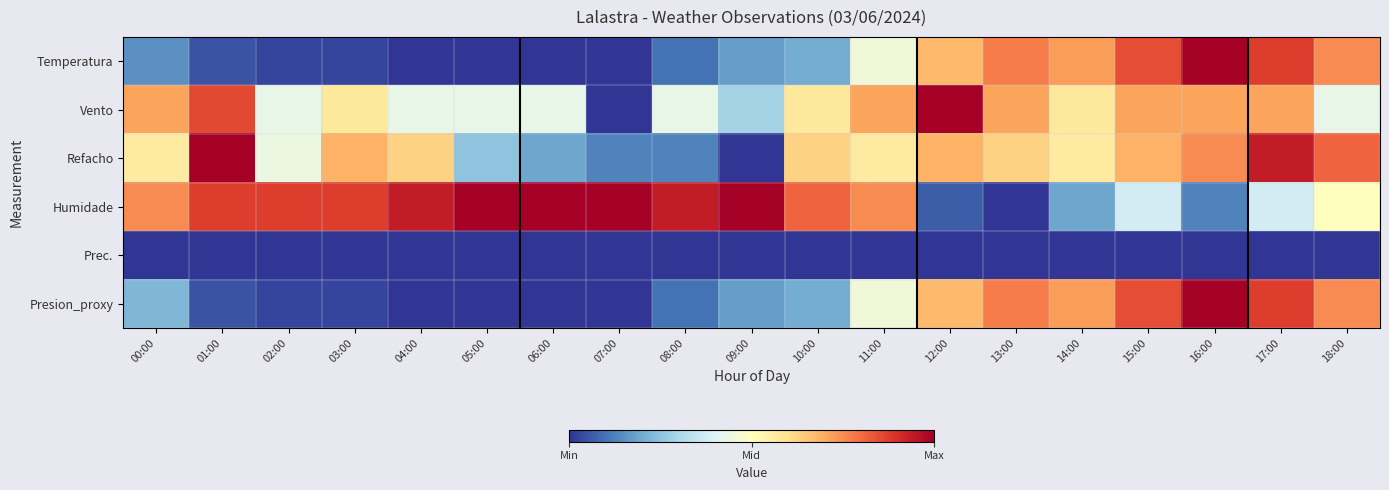

Reading left to right, what are all the values shown in this chart?

Temperatura: 00:00=0.1	01:00=0.1	02:00=0.0	03:00=0.0	04:00=0.0	05:00=0.0	06:00=0.0	07:00=0.0	08:00=0.1	09:00=0.2	10:00=0.2	11:00=0.5	12:00=0.7	13:00=0.8	14:00=0.7	15:00=0.9	16:00=1.0	17:00=0.9	18:00=0.8
Vento: 00:00=0.7	01:00=0.9	02:00=0.4	03:00=0.6	04:00=0.4	05:00=0.4	06:00=0.4	07:00=0.0	08:00=0.4	09:00=0.3	10:00=0.6	11:00=0.7	12:00=1.0	13:00=0.7	14:00=0.6	15:00=0.7	16:00=0.7	17:00=0.7	18:00=0.4
Refacho: 00:00=0.6	01:00=1.0	02:00=0.4	03:00=0.7	04:00=0.6	05:00=0.2	06:00=0.2	07:00=0.1	08:00=0.1	09:00=0.0	10:00=0.6	11:00=0.6	12:00=0.7	13:00=0.6	14:00=0.6	15:00=0.7	16:00=0.8	17:00=0.9	18:00=0.8
Humidade: 00:00=0.8	01:00=0.9	02:00=0.9	03:00=0.9	04:00=0.9	05:00=1.0	06:00=1.0	07:00=1.0	08:00=0.9	09:00=1.0	10:00=0.8	11:00=0.8	12:00=0.1	13:00=0.0	14:00=0.2	15:00=0.4	16:00=0.1	17:00=0.4	18:00=0.5
Prec.: 00:00=0.0	01:00=0.0	02:00=0.0	03:00=0.0	04:00=0.0	05:00=0.0	06:00=0.0	07:00=0.0	08:00=0.0	09:00=0.0	10:00=0.0	11:00=0.0	12:00=0.0	13:00=0.0	14:00=0.0	15:00=0.0	16:00=0.0	17:00=0.0	18:00=0.0
Presion_proxy: 00:00=0.2	01:00=0.1	02:00=0.0	03:00=0.0	04:00=0.0	05:00=0.0	06:00=0.0	07:00=0.0	08:00=0.1	09:00=0.2	10:00=0.2	11:00=0.5	12:00=0.7	13:00=0.8	14:00=0.7	15:00=0.9	16:00=1.0	17:00=0.9	18:00=0.8